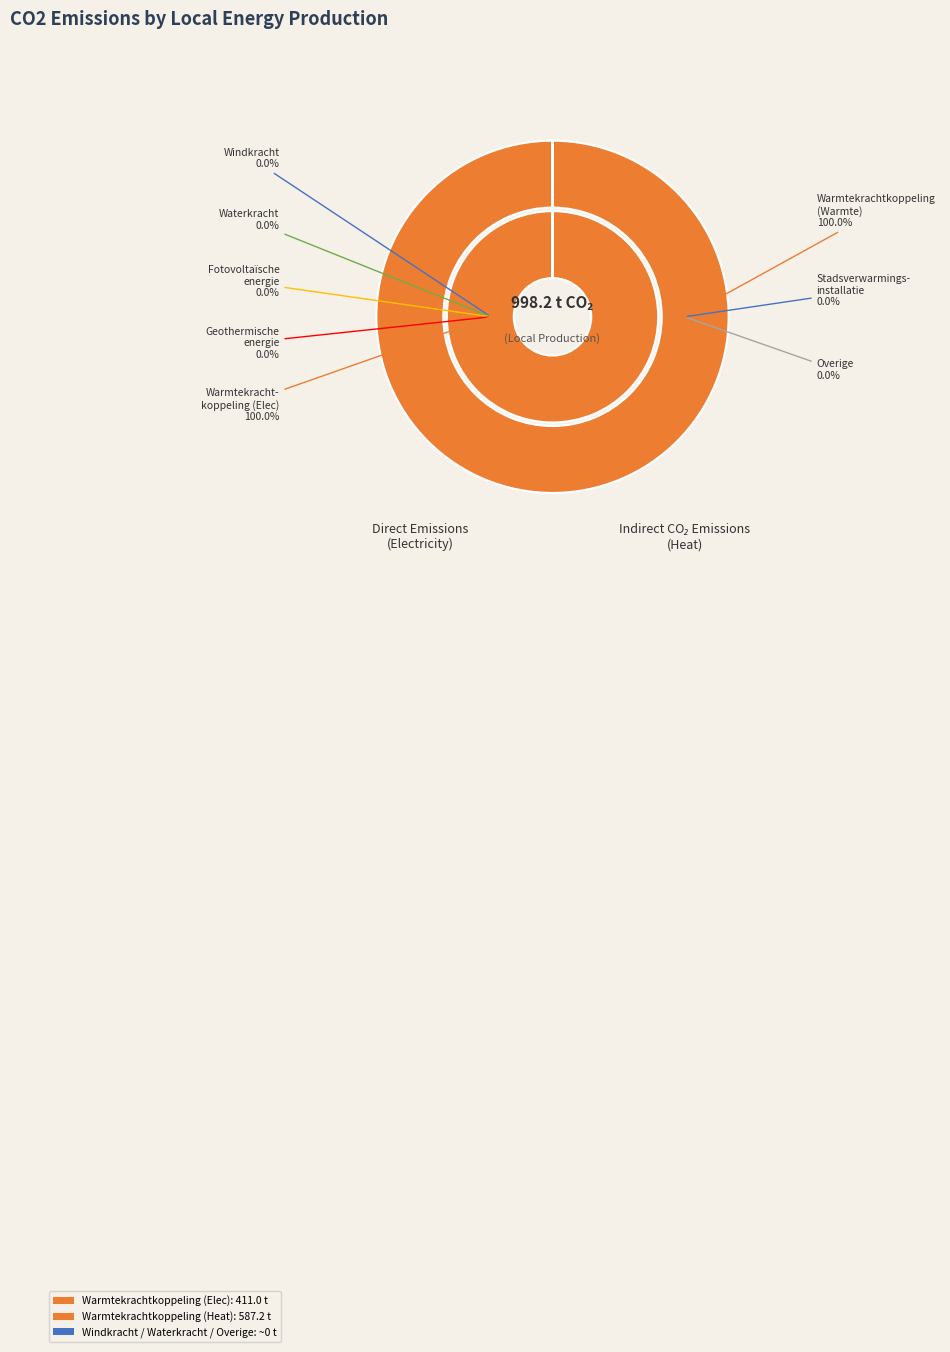

Rank the categories by value from highest to lowest.

Warmtekrachtkoppeling (Warmte), Warmtekrachtkoppeling (Elektriciteit), Windkracht, Waterkracht, Fotovoltaïsche energie, Geothermische energie